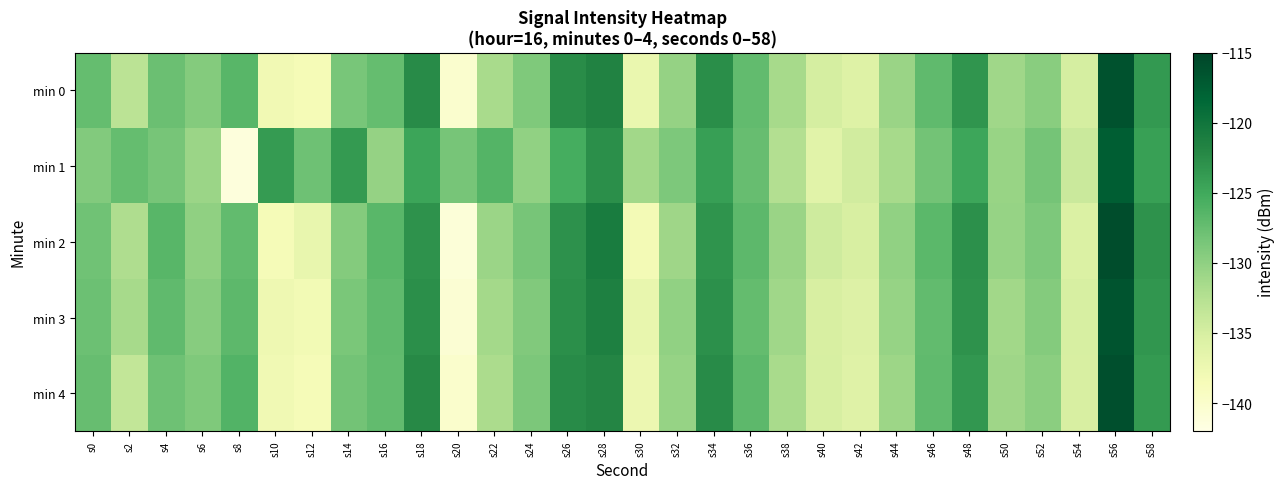

What is the spread (max minus min) of values at s36?

0.6